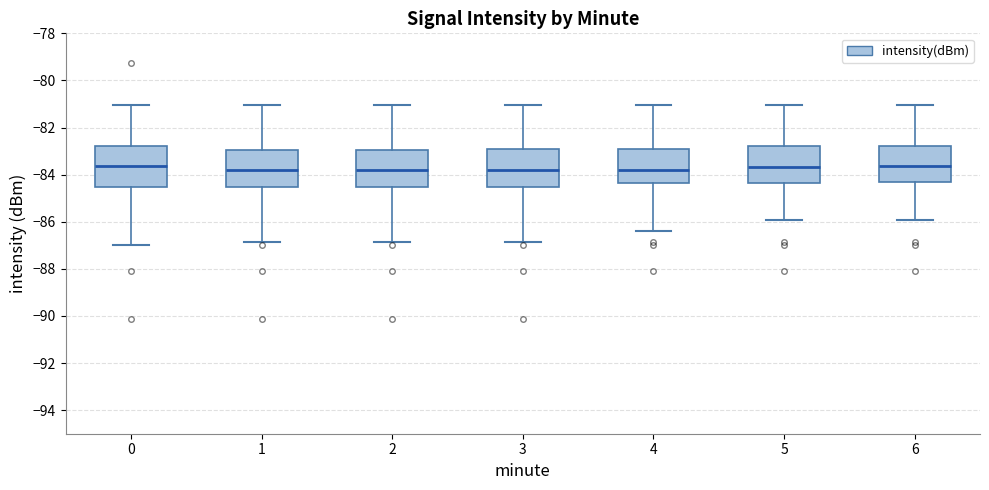

Reading left to right, read every box against the y-axis: the position of its median line, the range the box covers, and the ends of its whiskers. The values are not printed on the chart, so give them approximately, as read against the axis.

0: median -83.6, box -84.6 to -82.8, whiskers -87.0 to -81.0
1: median -83.8, box -84.6 to -83.0, whiskers -86.8 to -81.0
2: median -83.8, box -84.6 to -83.0, whiskers -86.8 to -81.0
3: median -83.8, box -84.6 to -83.0, whiskers -86.8 to -81.0
4: median -83.8, box -84.4 to -83.0, whiskers -86.4 to -81.0
5: median -83.6, box -84.4 to -82.8, whiskers -86.0 to -81.0
6: median -83.6, box -84.4 to -82.8, whiskers -86.0 to -81.0